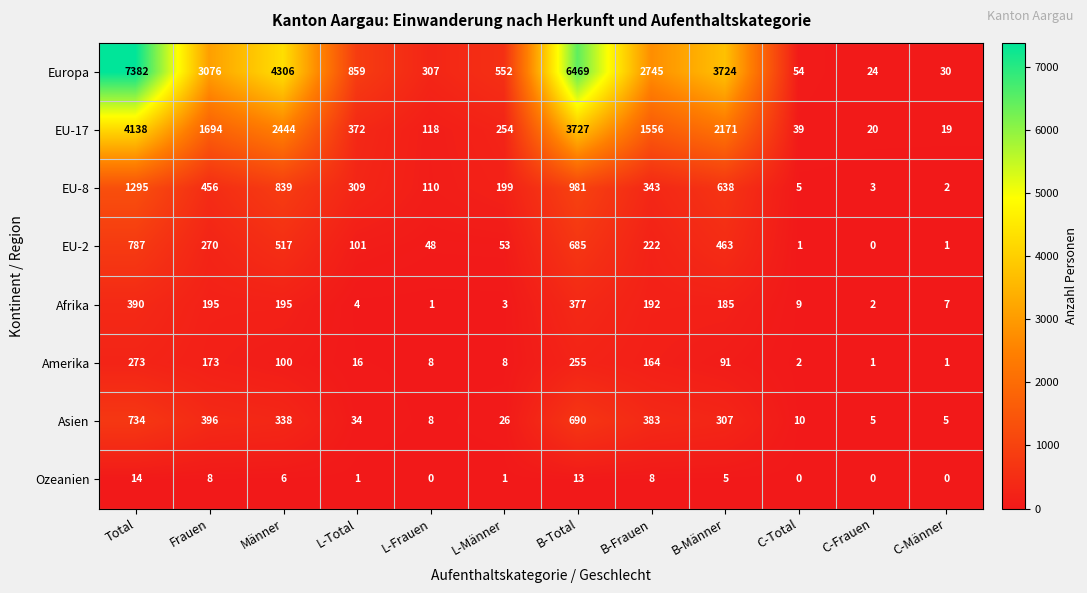

What is the sum of all Asien values?

2936